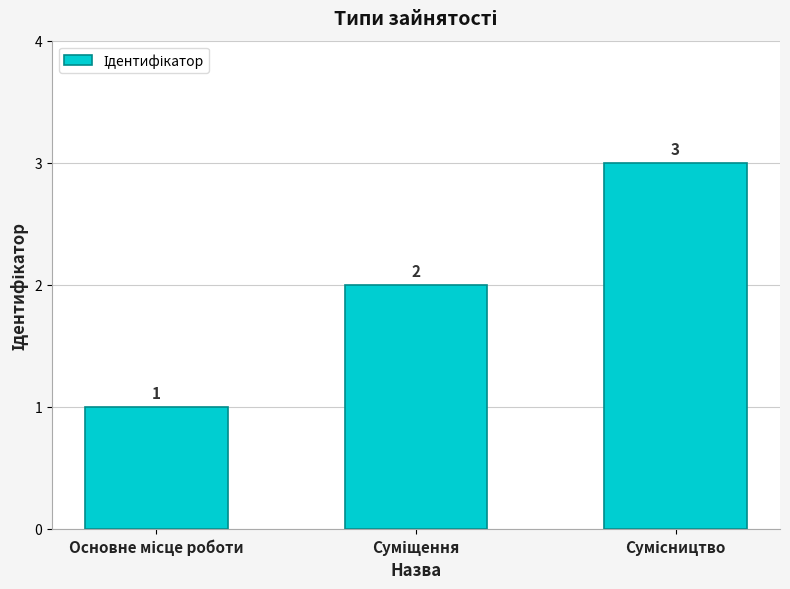

Count the values in the range 1 to 3.

3